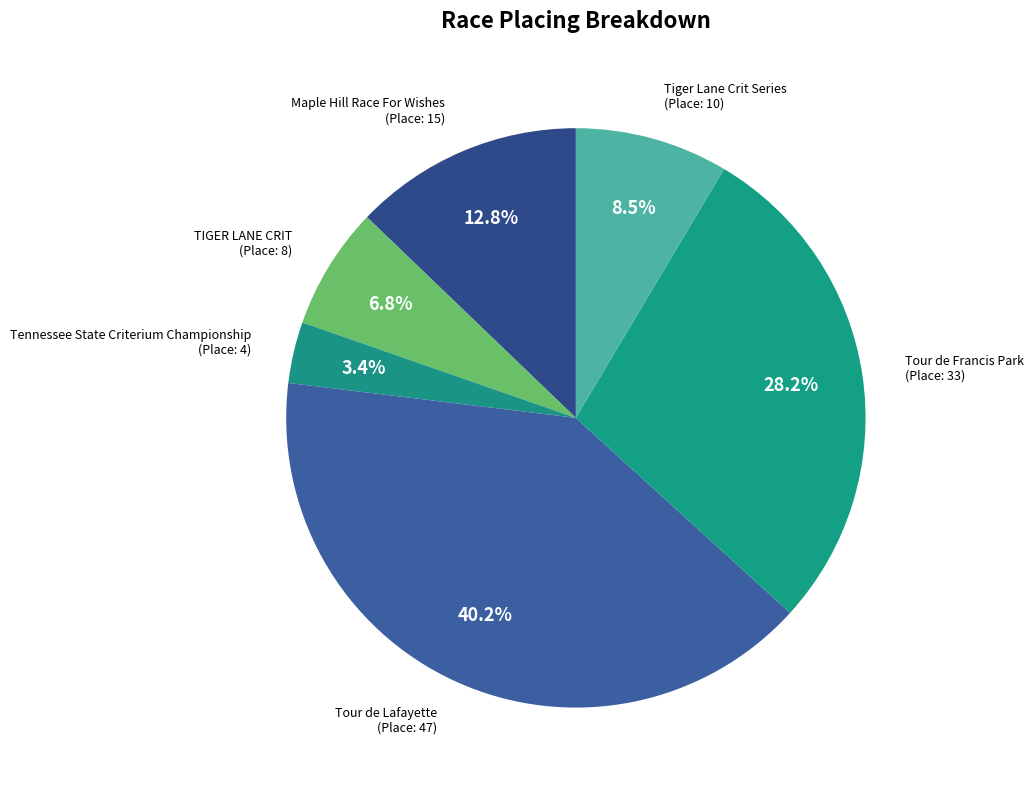

What is the smallest slice in the pie chart?

Tennessee State Criterium Championship